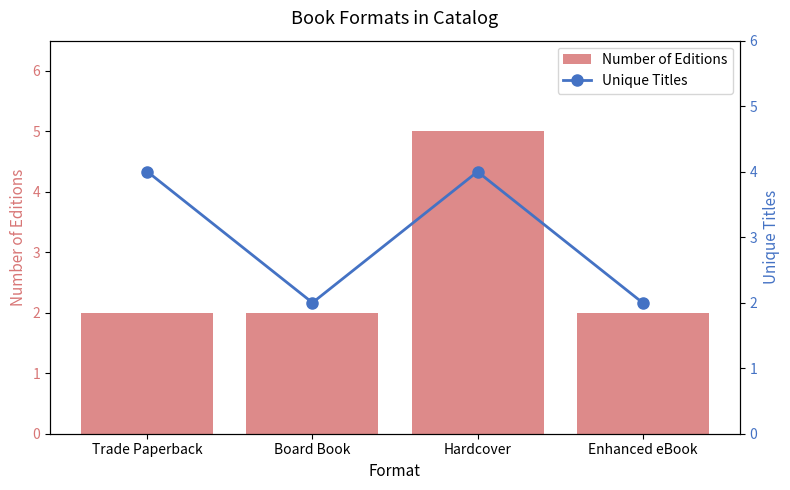

At how many categories does at least one series exceed 4?

1